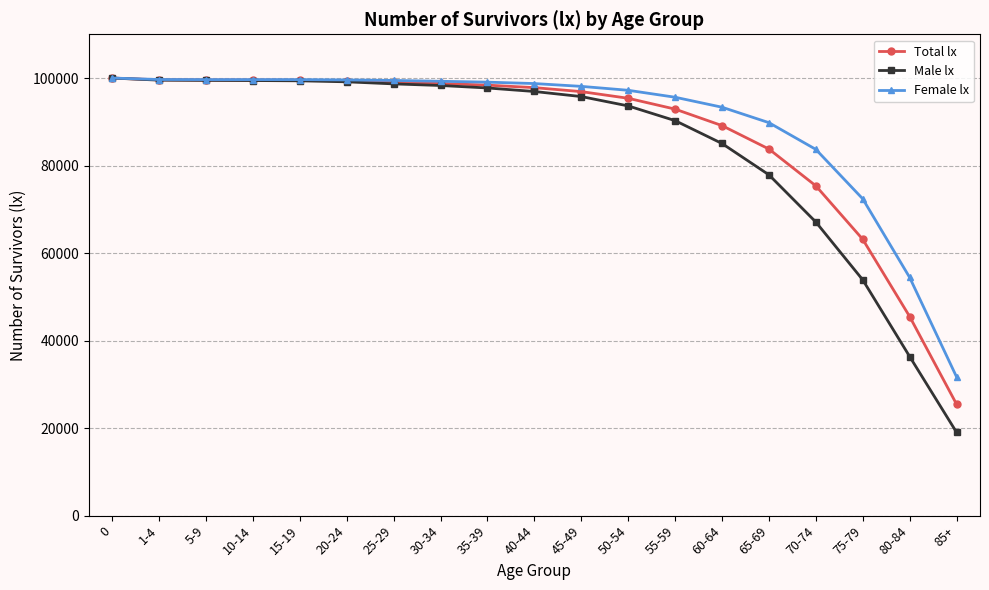

What is the label of the 1st point from the right?

85+